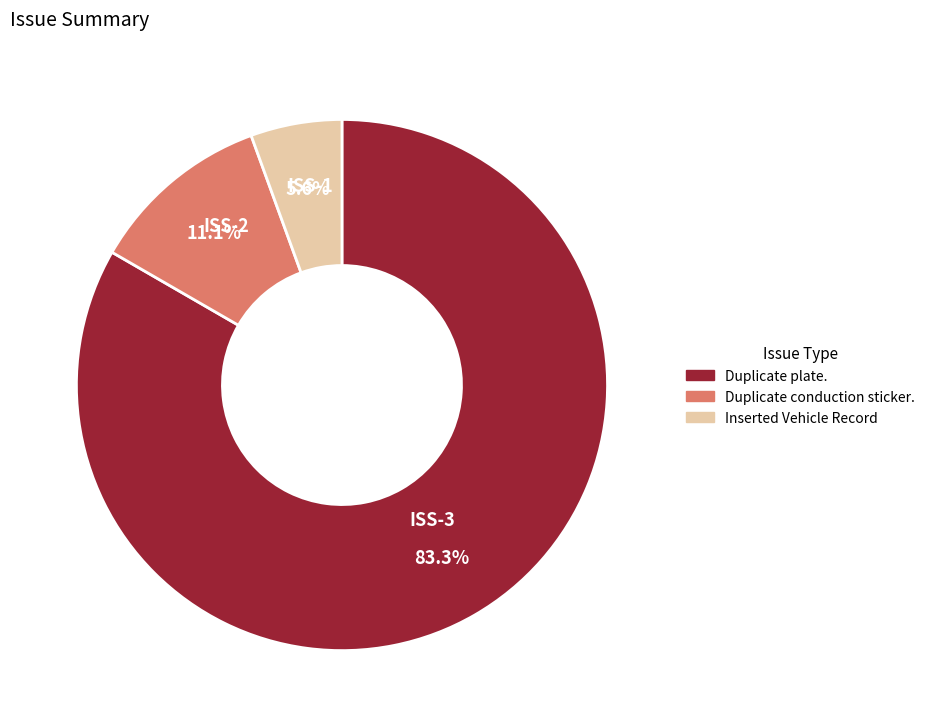

Is there any slice that represents more than half of the pie?

Yes